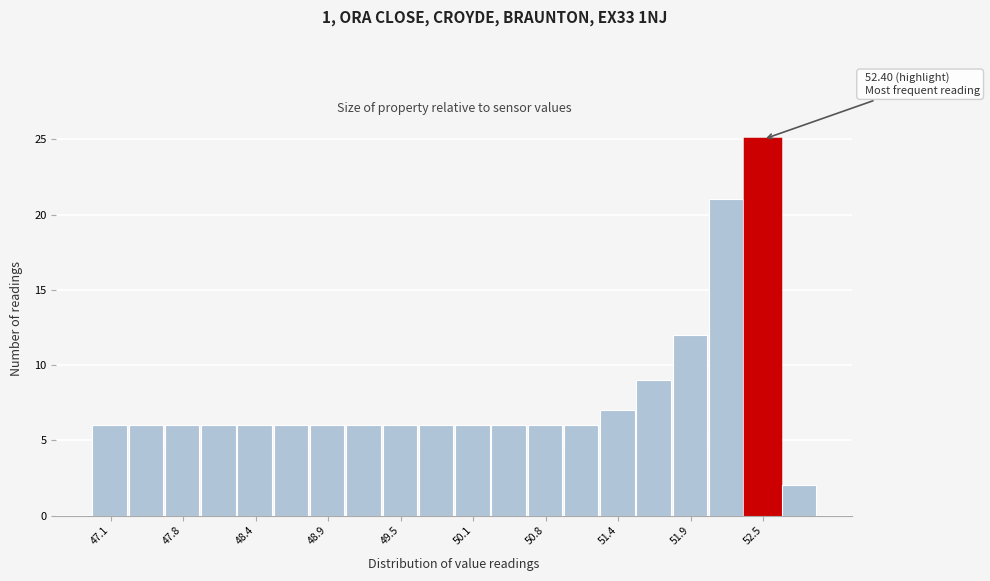

Read against the x-axis, roughly where is the centre of the tallest bar?

52.5